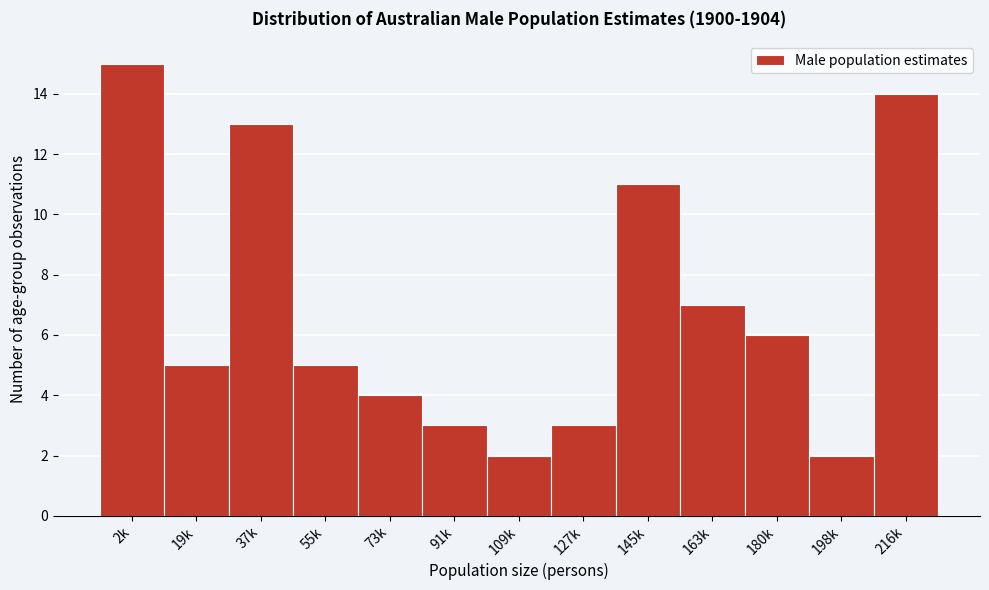

Reading left to right, transcribe all the data shown in this chart.

2k=15	19k=5	37k=13	55k=5	73k=4	91k=3	109k=2	127k=3	145k=11	163k=7	180k=6	198k=2	216k=14